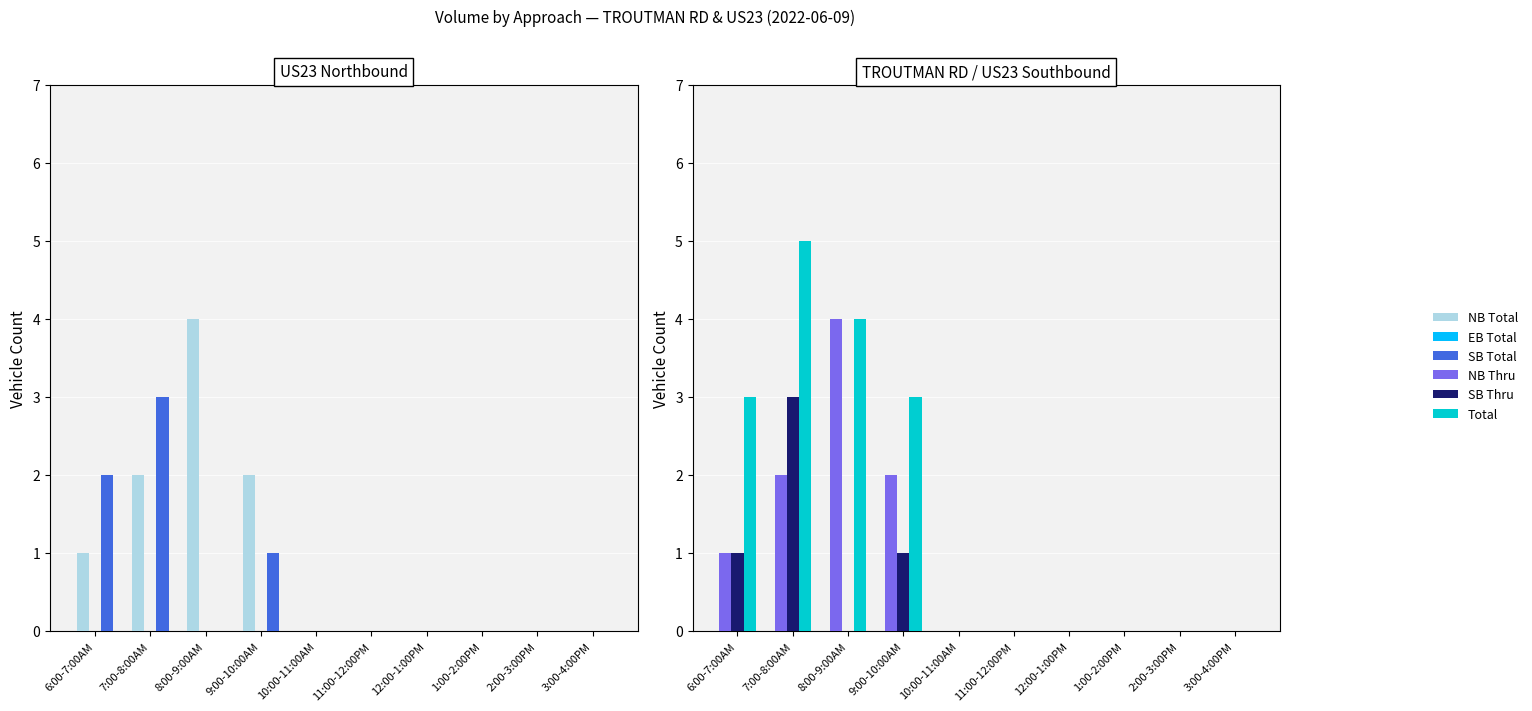

How many bars are there in each group?

6